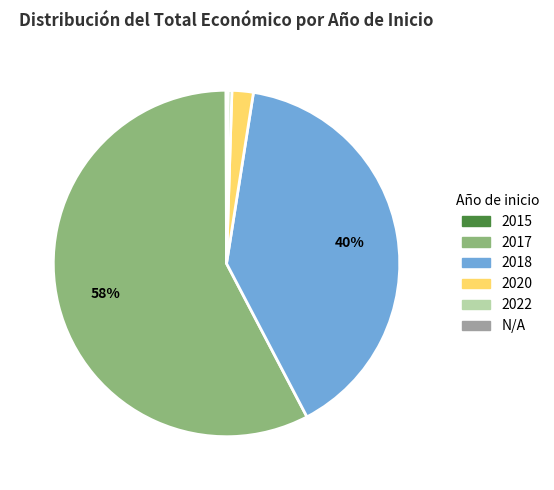

Is there a majority slice in this chart?

Yes